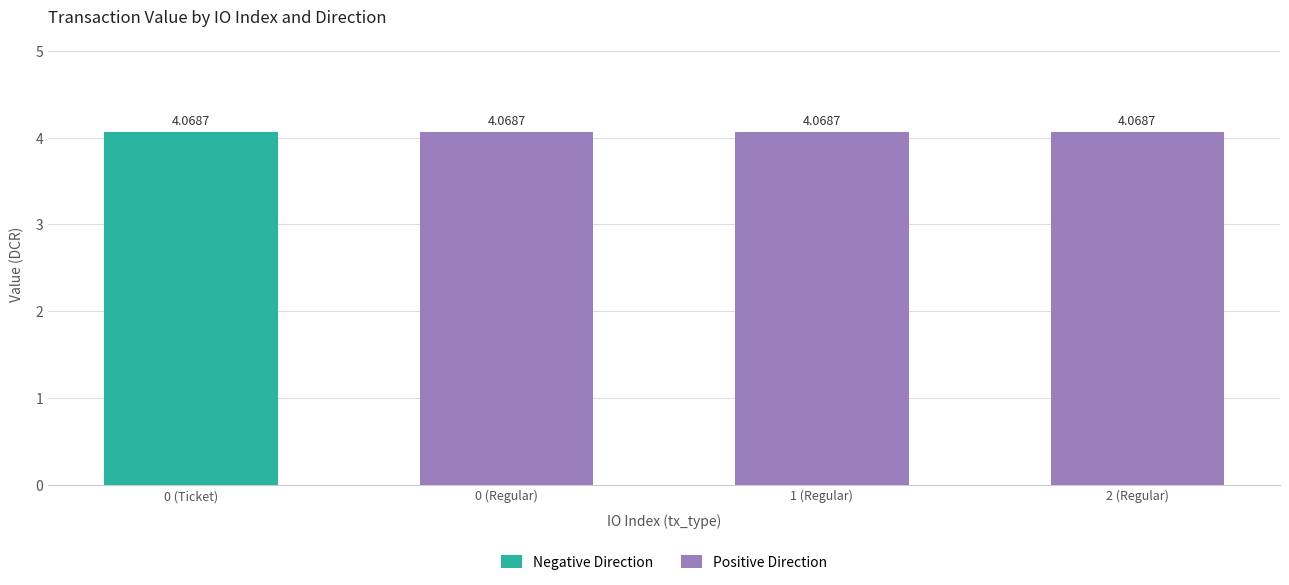

Are the bars horizontal?

No